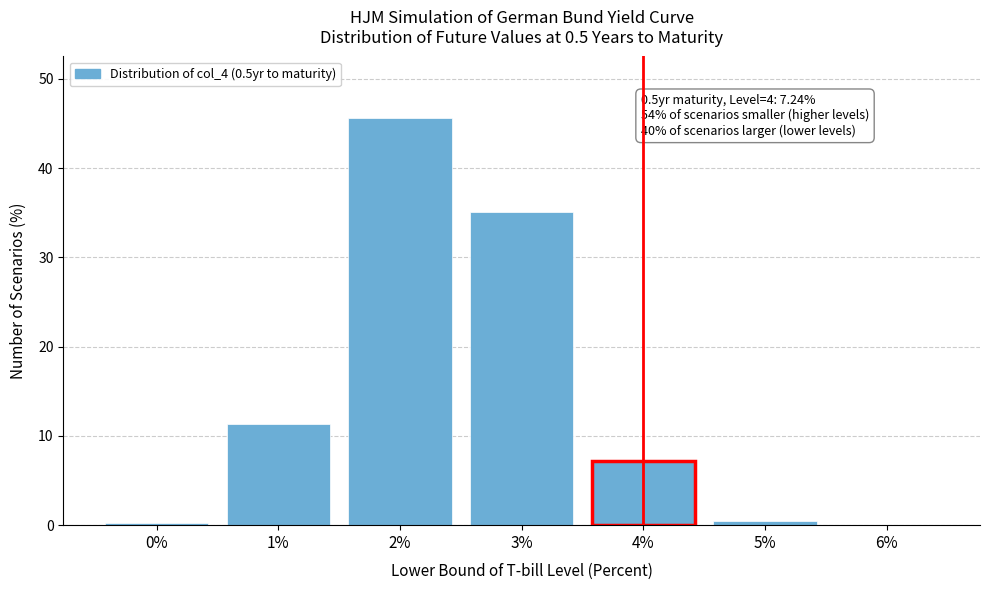

What is the sum of all values?

100.0